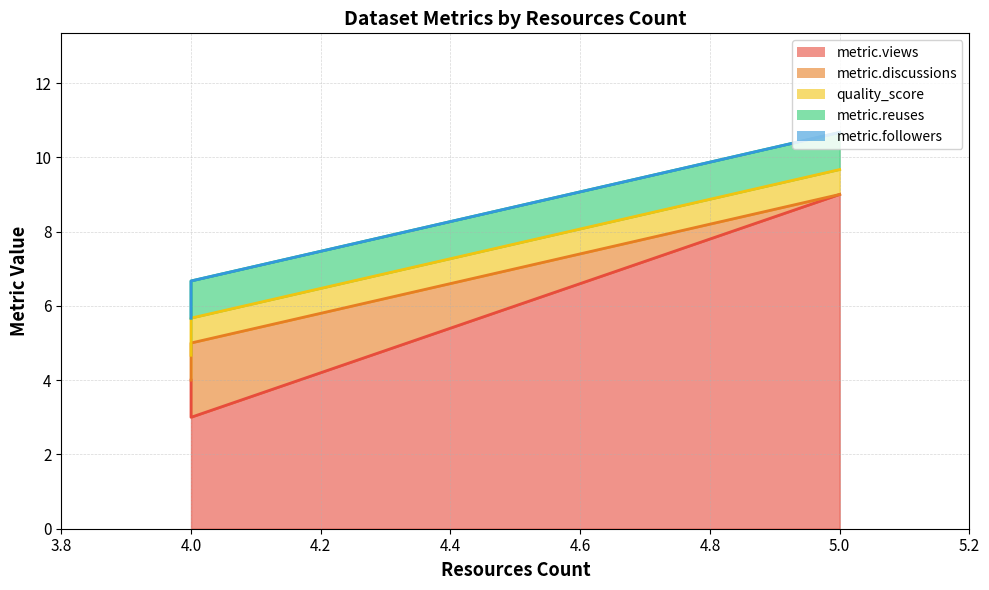

At which label does quality_score reach its minimum?

5